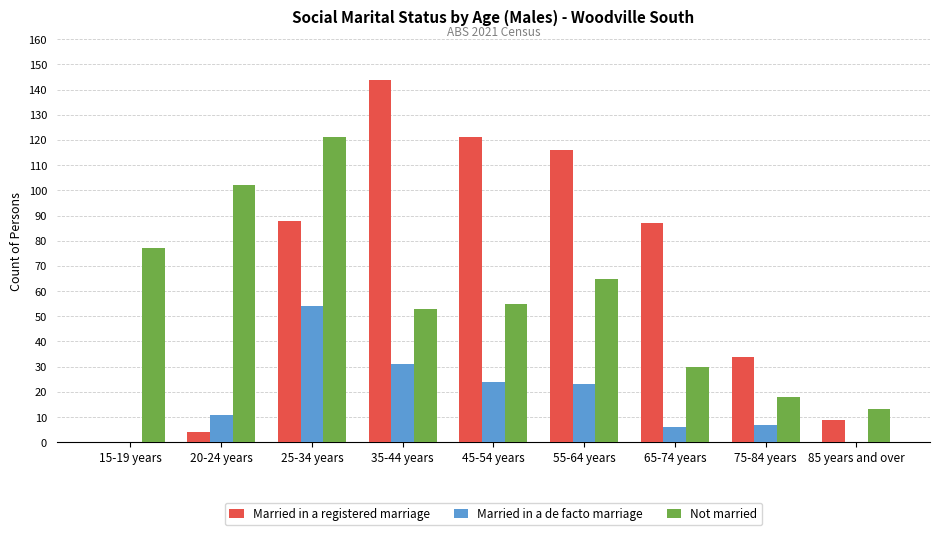

Read the Married in a de facto marriage value at 25-34 years.

54